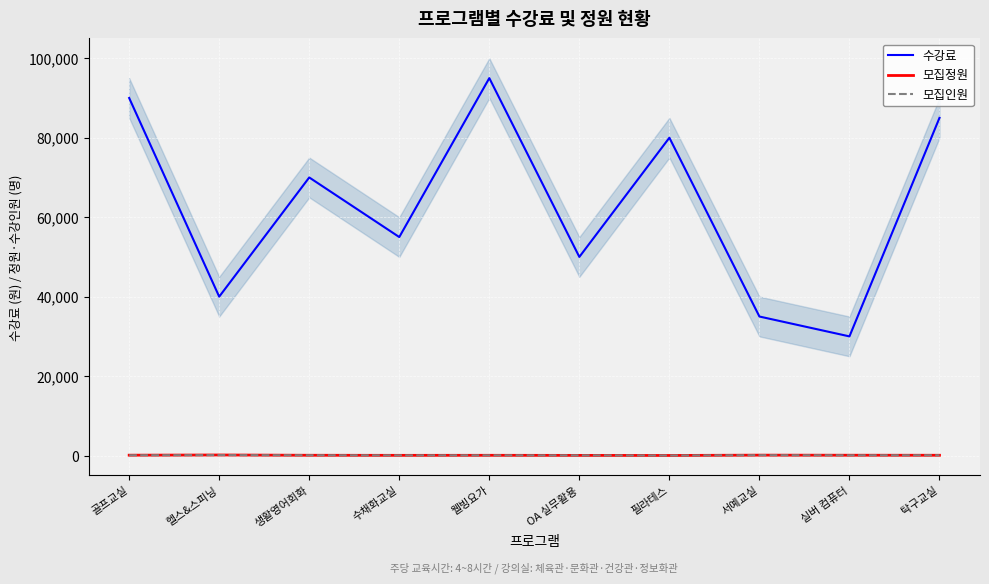

At how many categories does at least one series exceed 38509?

8